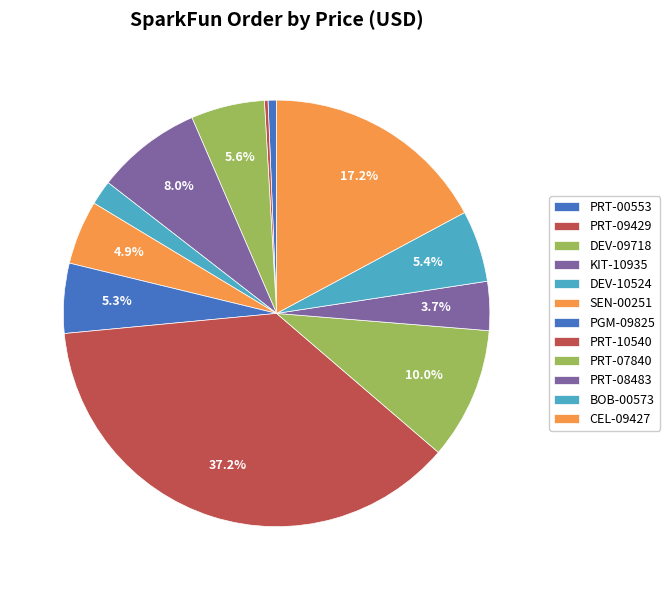

How many slices are in this pie chart?

12